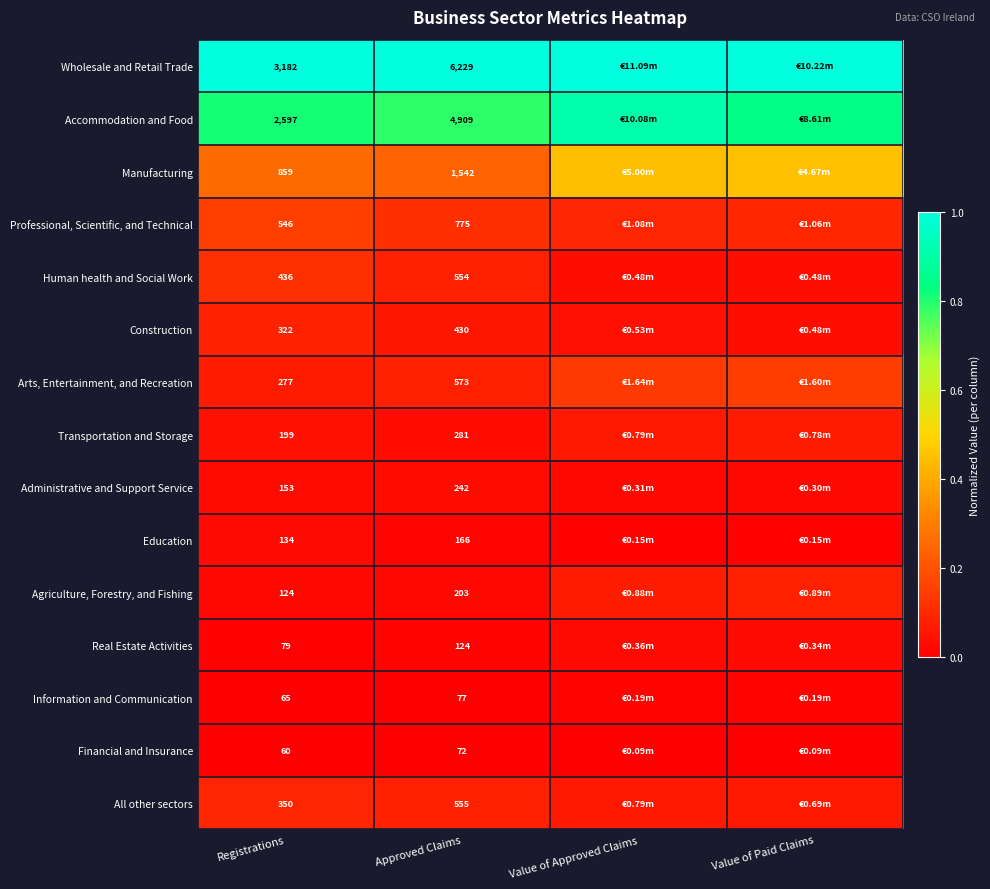

Which series has the largest total across all categories?

Wholesale and Retail Trade